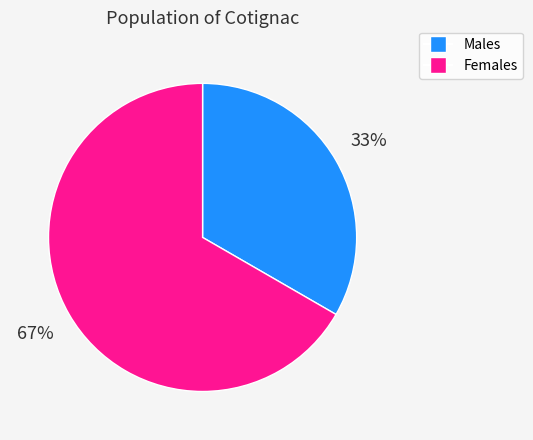

To the nearest percent, what is the average slice percentage?

50%